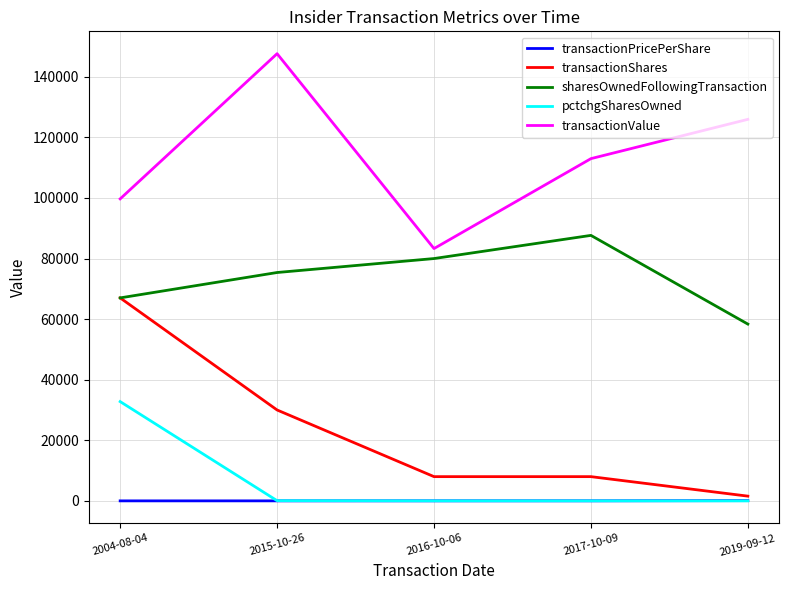

What position from the right is 2016-10-06?

3